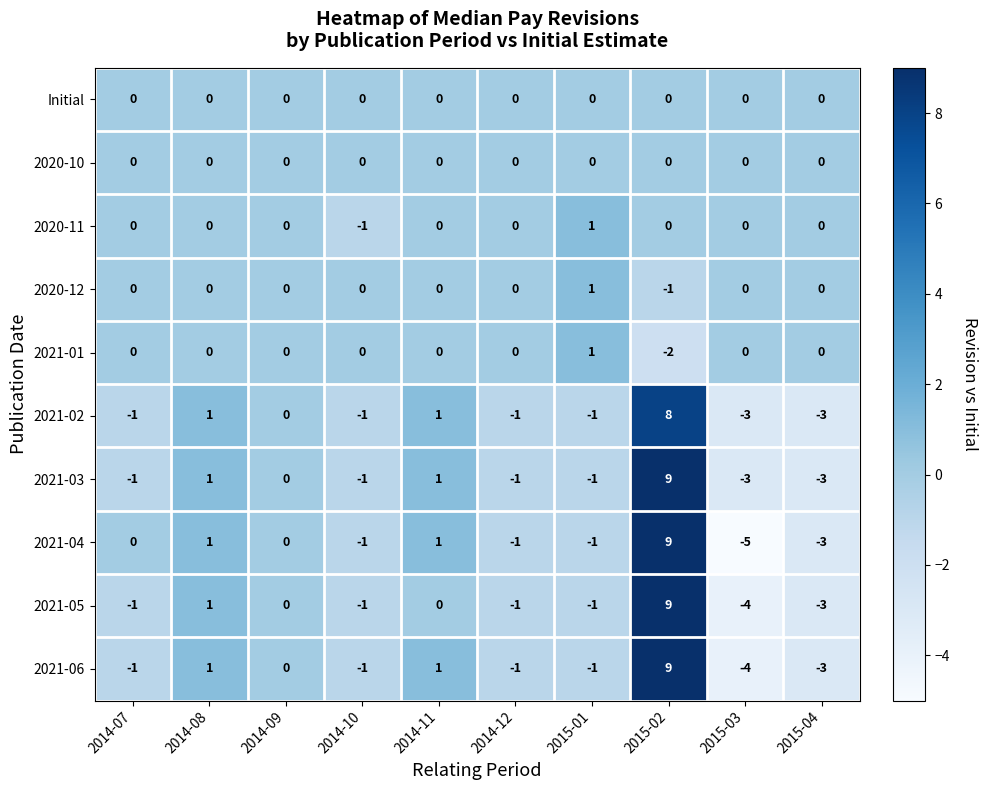

What is the total value across all series at 2014-11?

4